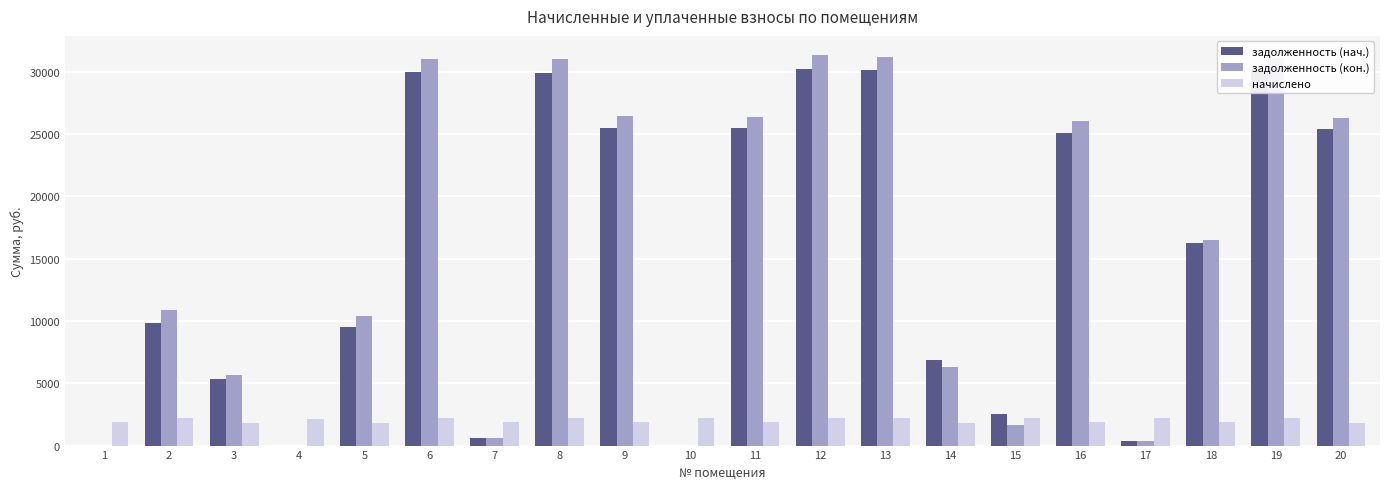

Which series changed the most between 9 and 18?

задолженность (кон.)